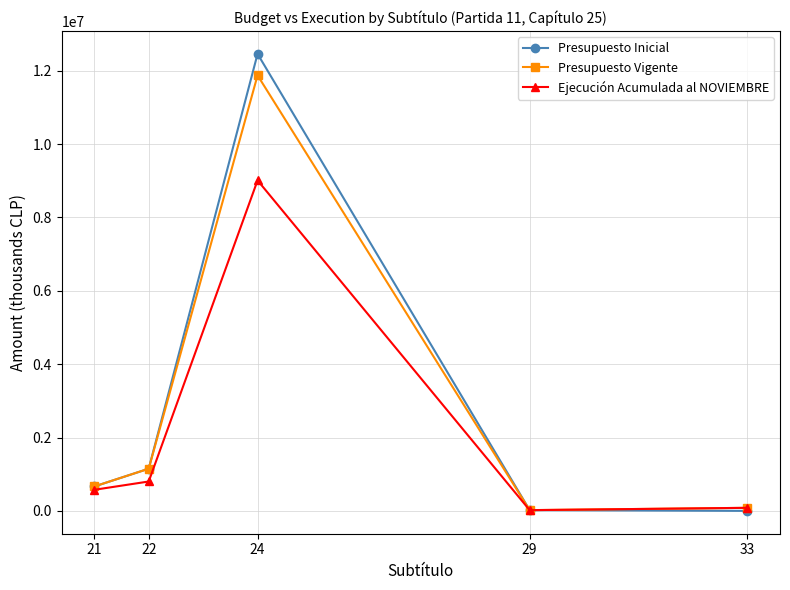

How many interior local peaks does the Presupuesto Vigente series have?

1